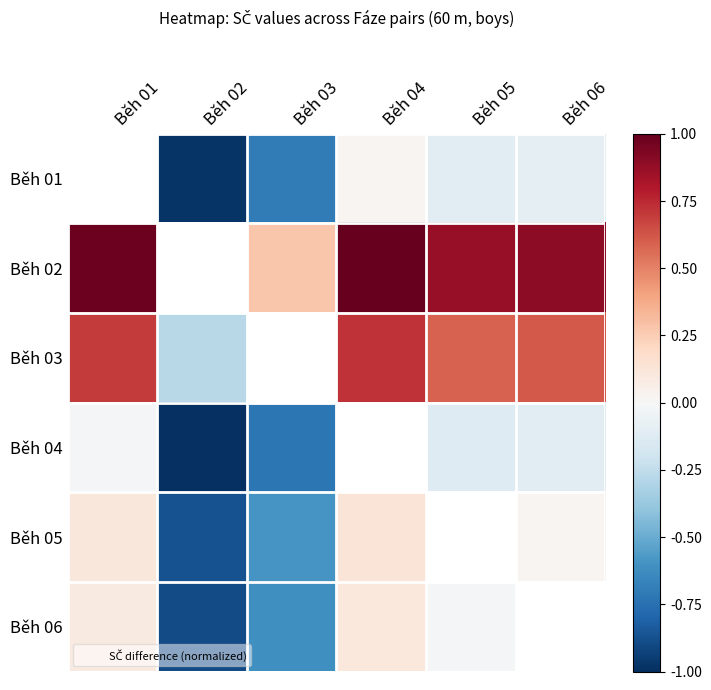

Read the Běh 03 value at Běh 01.

0.7